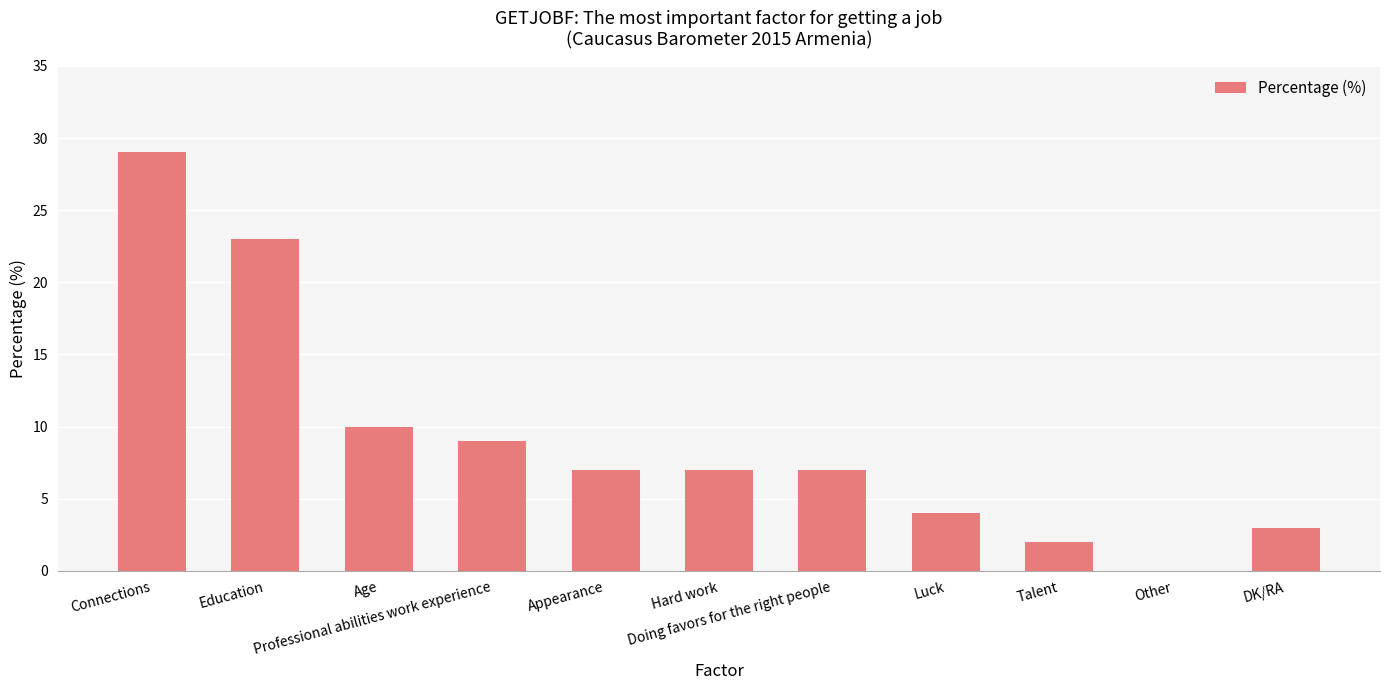

Reading left to right, list all the values displayed in this chart.

Connections=29	Education=23	Age=10	Professional abilities work experience=9	Appearance=7	Hard work=7	Doing favors for the right people=7	Luck=4	Talent=2	Other=0	DK/RA=3